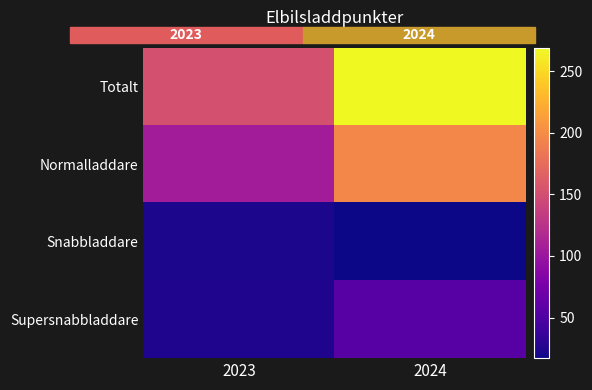

Which series has the largest total across all categories?

Totalt